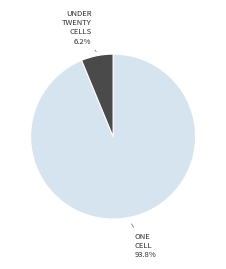

Is there any slice that represents more than half of the pie?

Yes